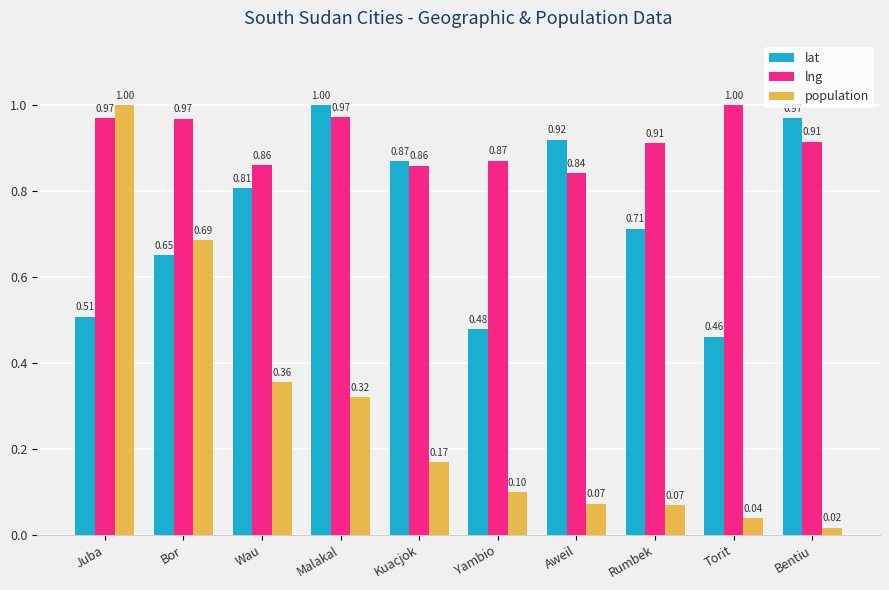

What is the highest value of the lat series?

1.0